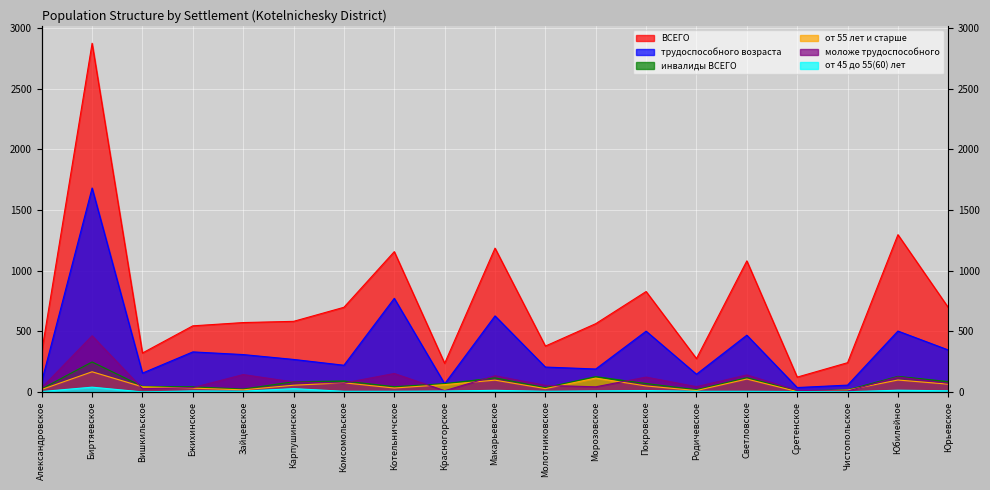

At which label does от 45 до 55(60) лет reach its peak?

Биртяевское